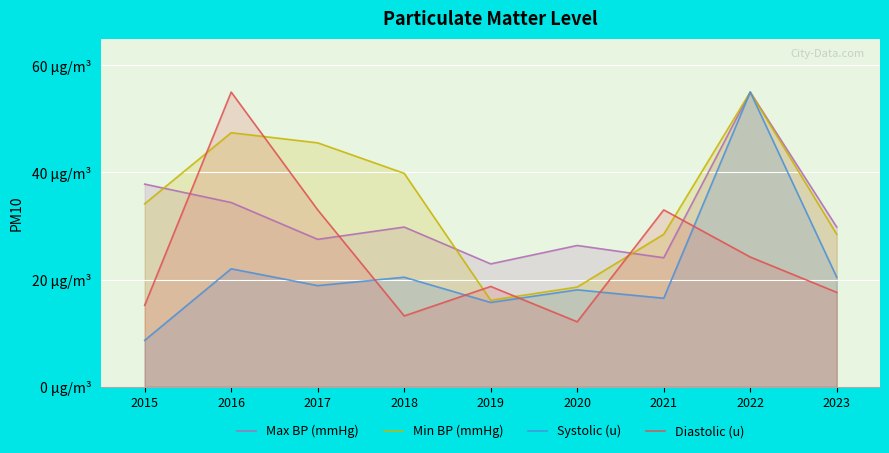

Which series has the largest total across all categories?

Min BP (mmHg)